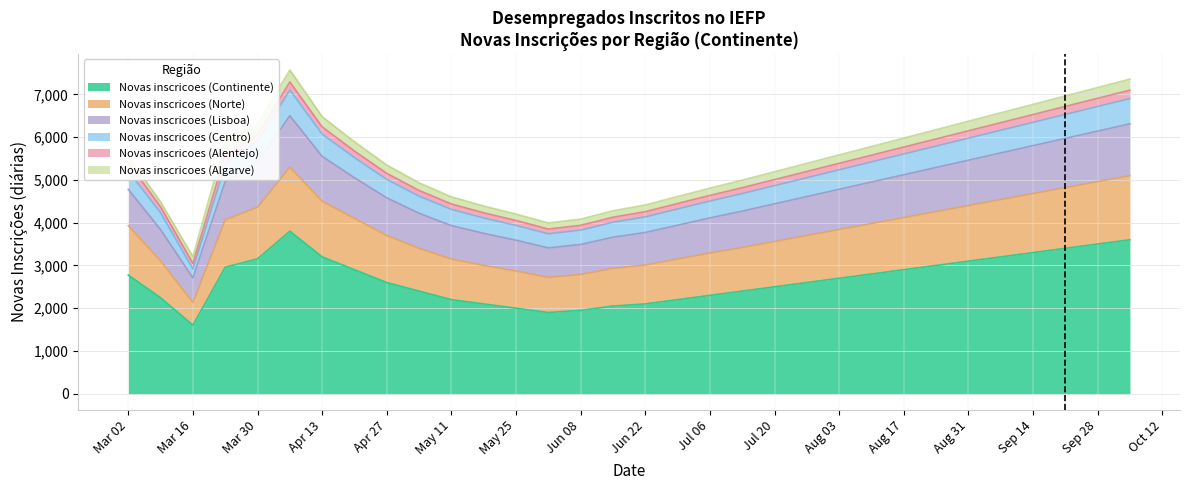

At how many categories does at least one series exceed 5618?

12